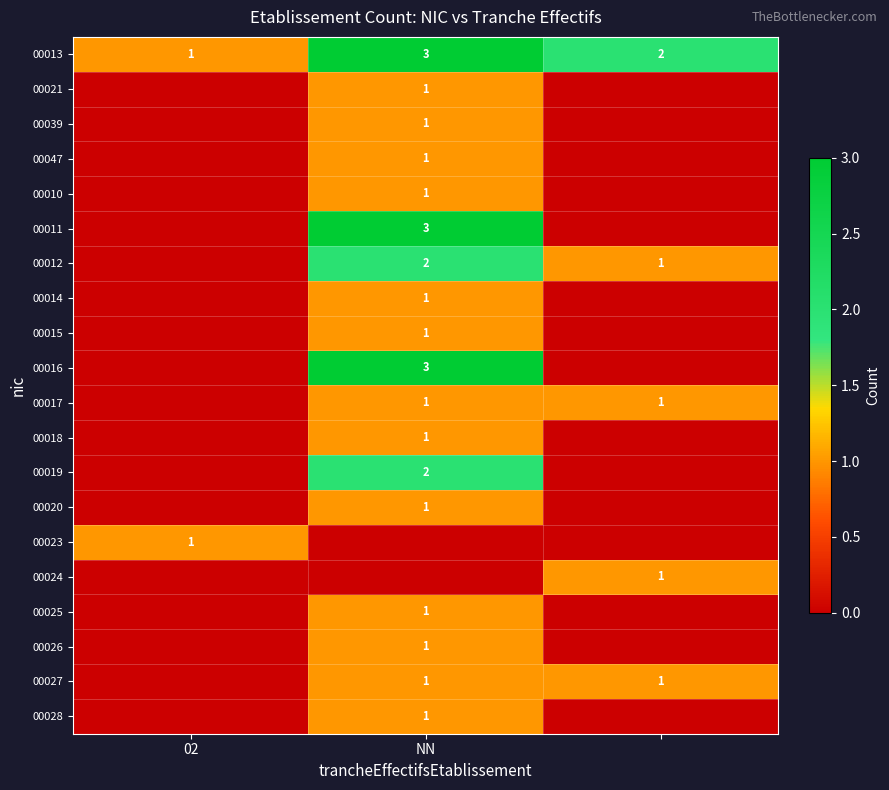

What is the difference between the highest and lowest values at NN?

3